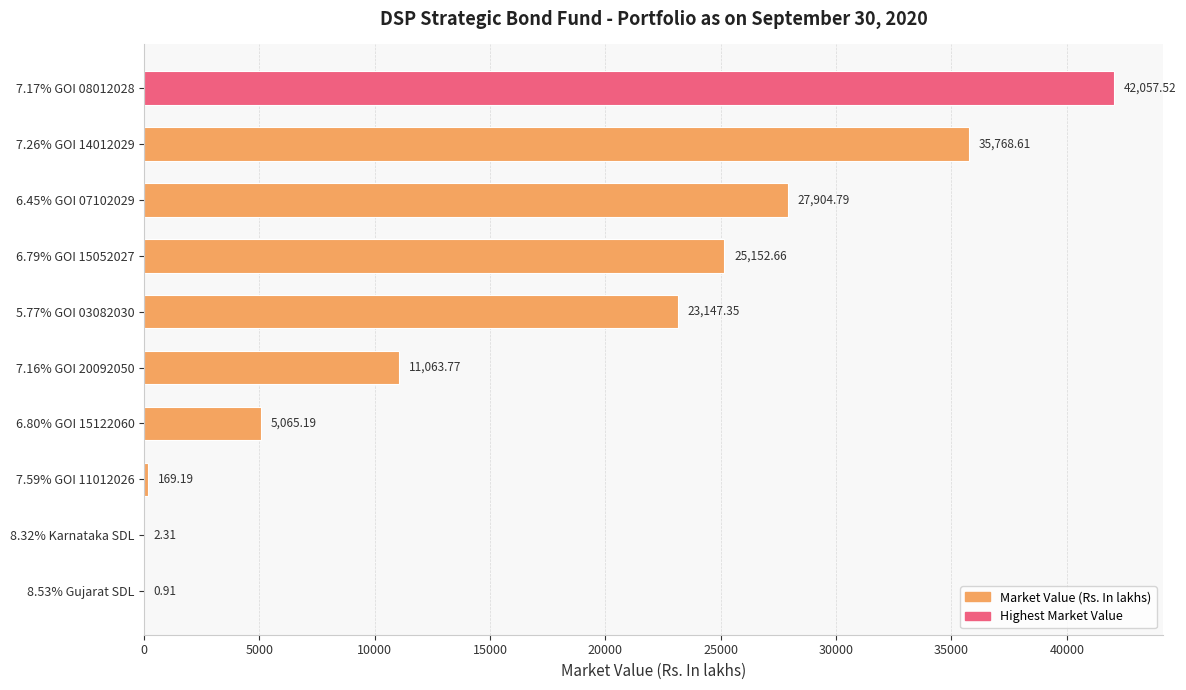

What is the ratio of the value at 5.77% GOI 03082030 to the value at 7.17% GOI 08012028?

0.6